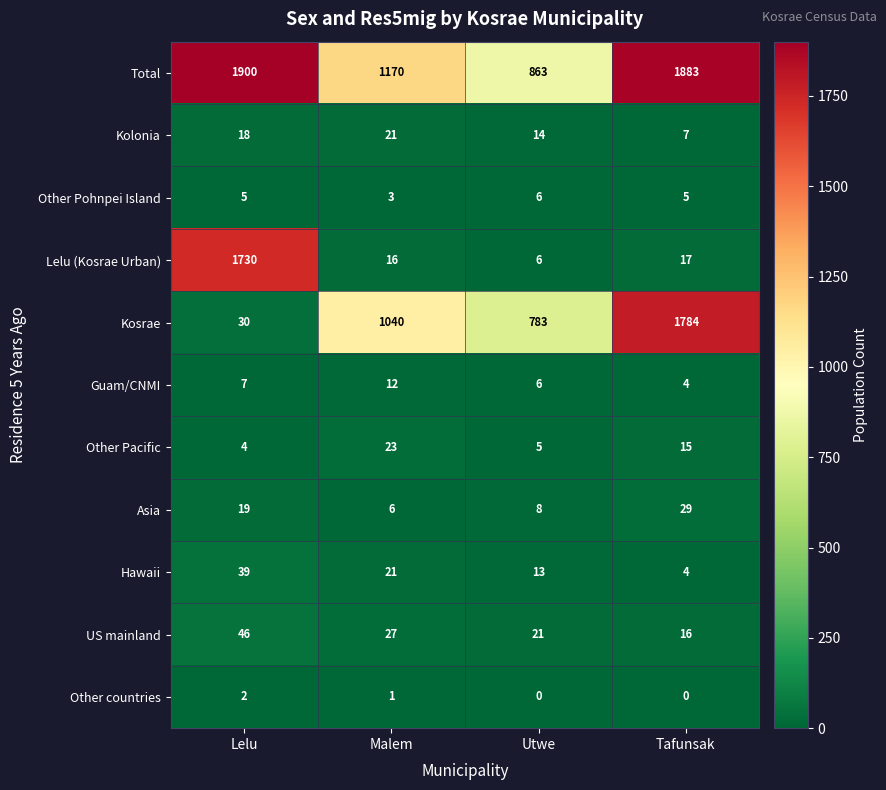

Which series has the largest total across all categories?

Total